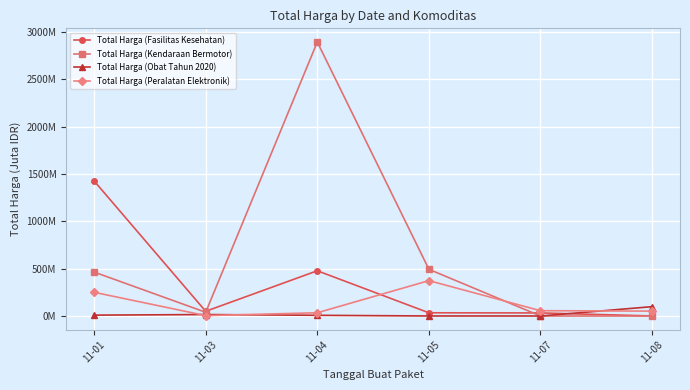

At how many categories does at least one series exceed 1610?

1